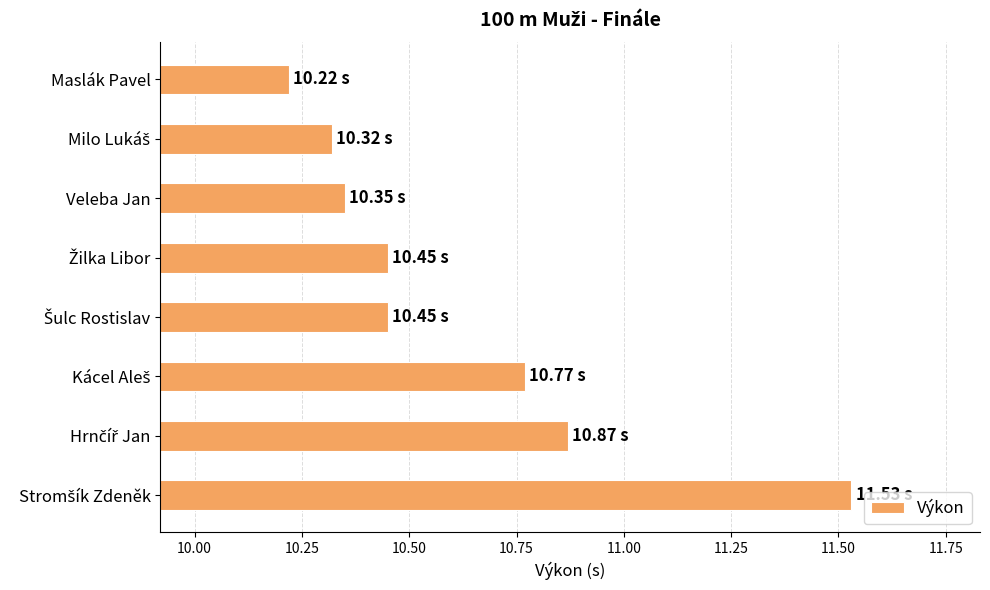

At which label is the value closest to 10?

Maslák Pavel